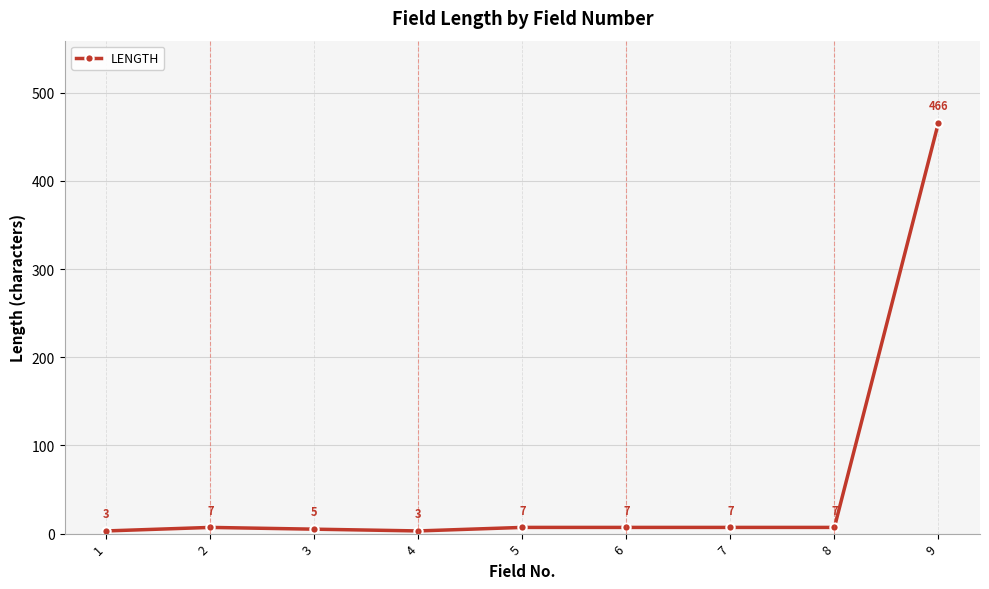

At which category does the data reach its first local peak?

2